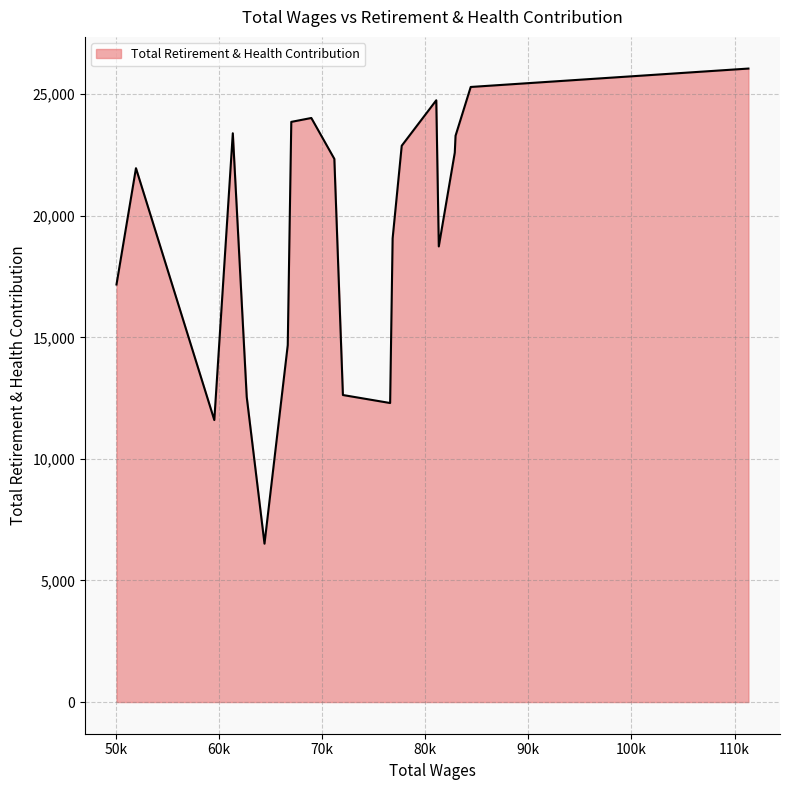

What is the maximum value shown in the chart?

26057